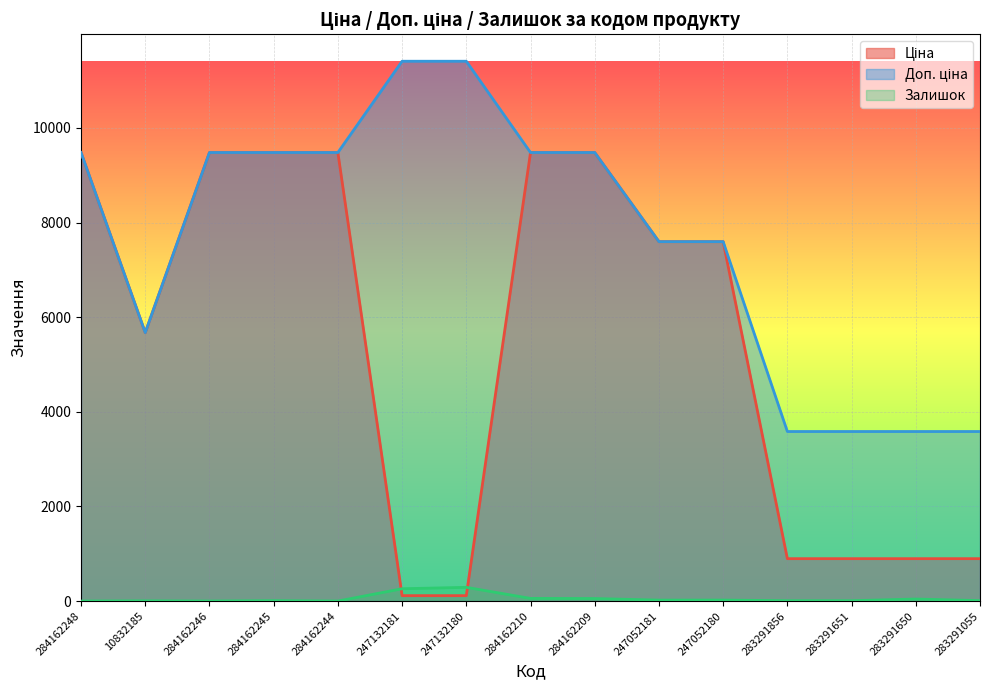

What is the difference between the second highest and minimum values in the Залишок series?

260.0